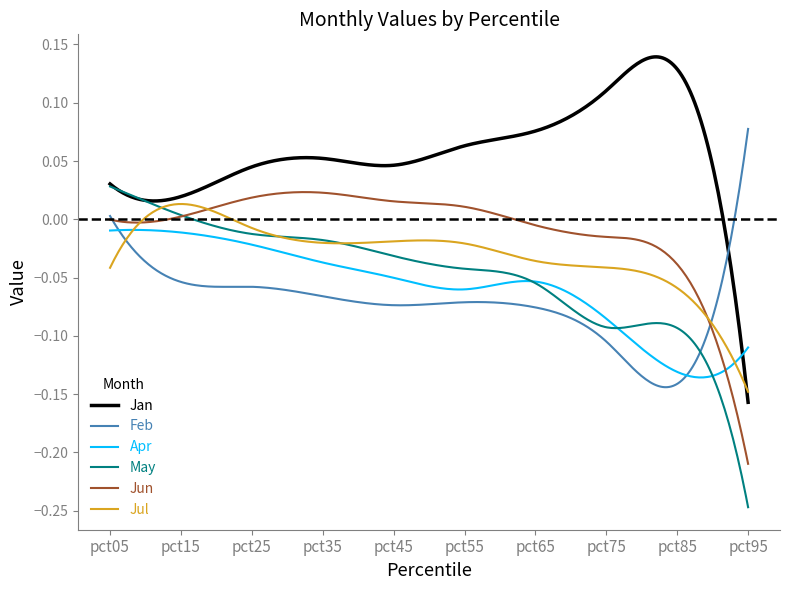

Which series has the largest total across all categories?

Jan